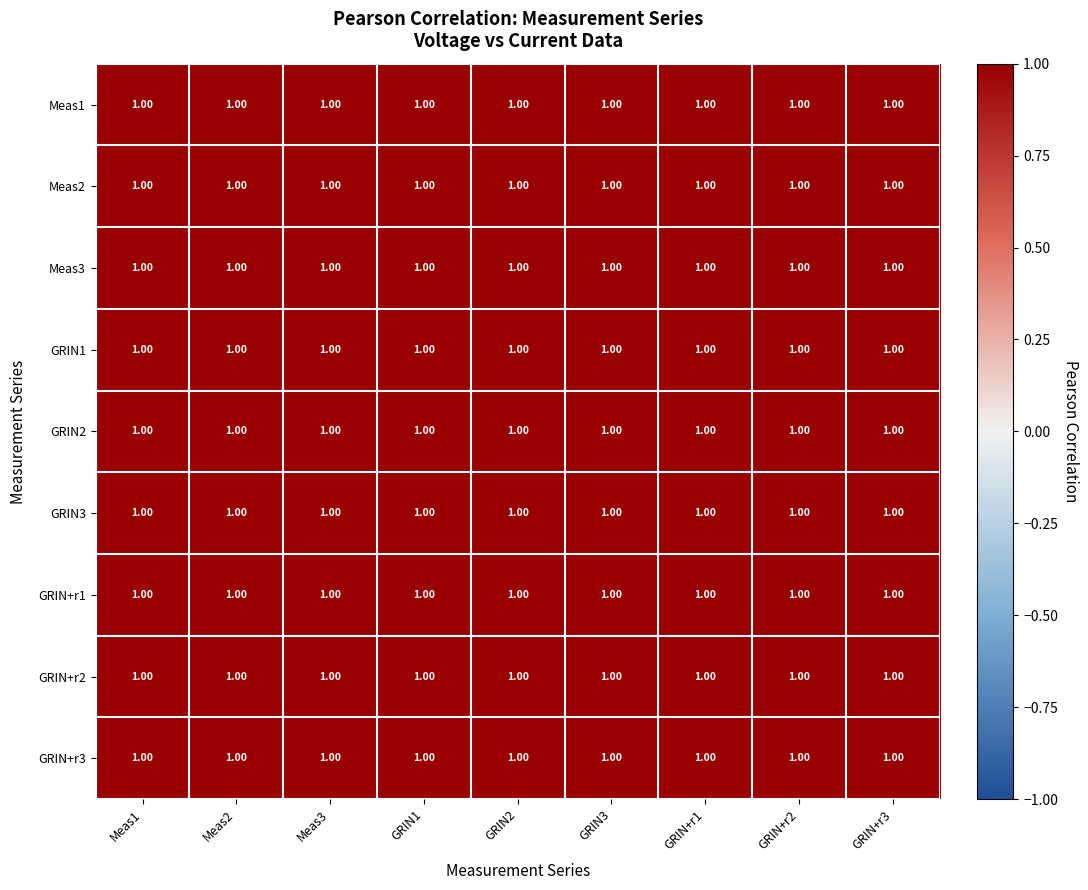

Rank the series at GRIN3 from lowest to highest value.

Meas1, Meas3, Meas2, GRIN+r3, GRIN2, GRIN+r2, GRIN+r1, GRIN1, GRIN3